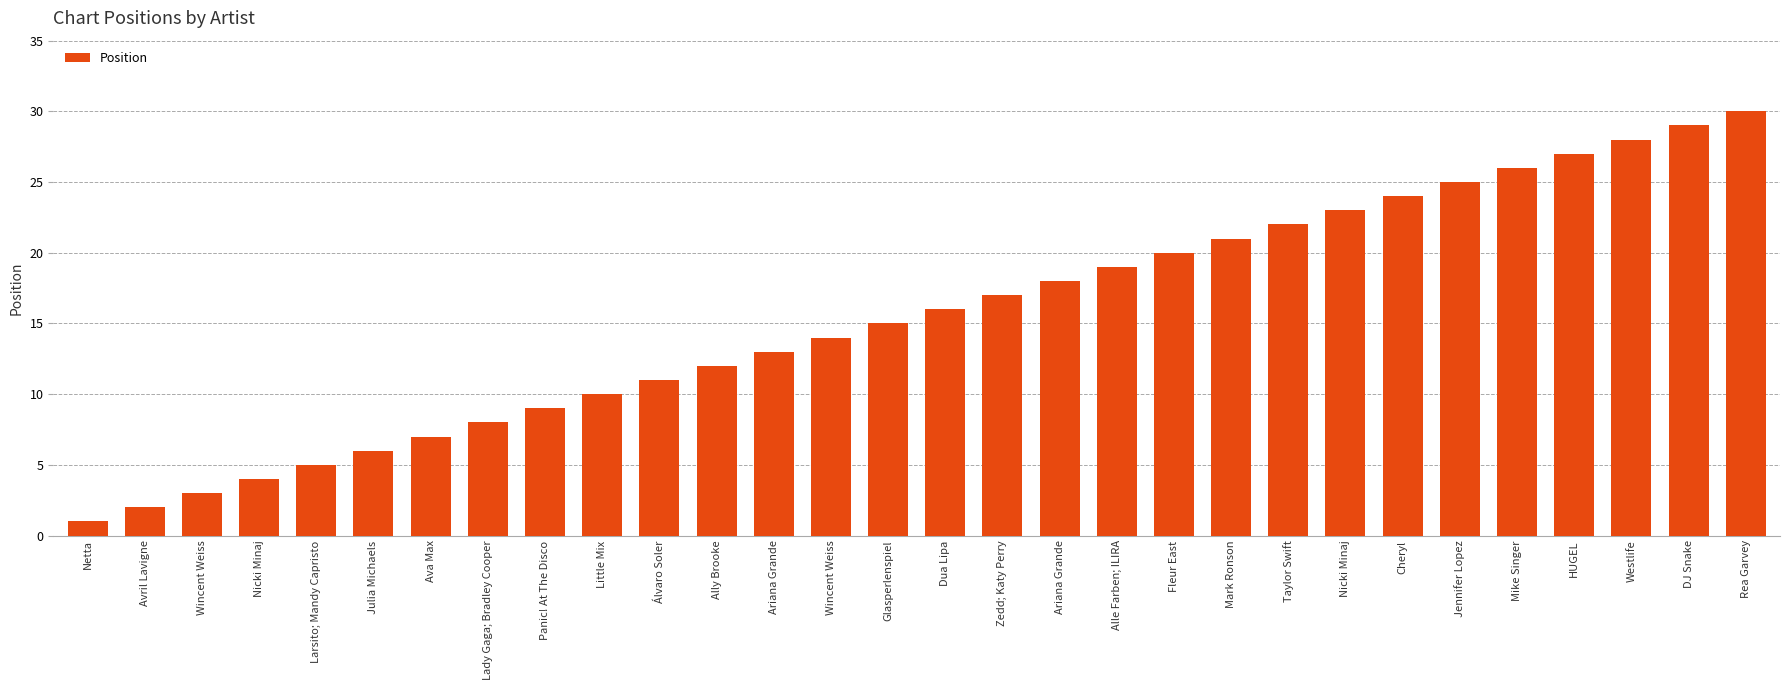

Where is the data nearest to the value 15?

Glasperlenspiel